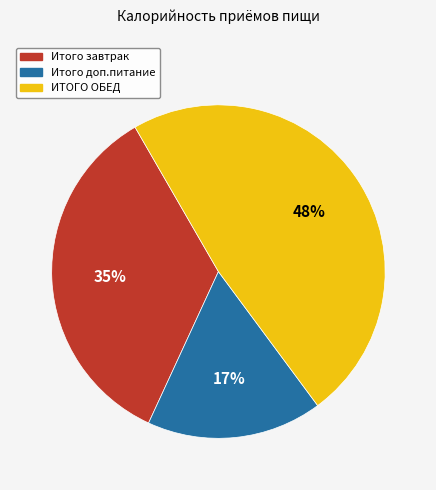

Does any single category account for the majority?

No